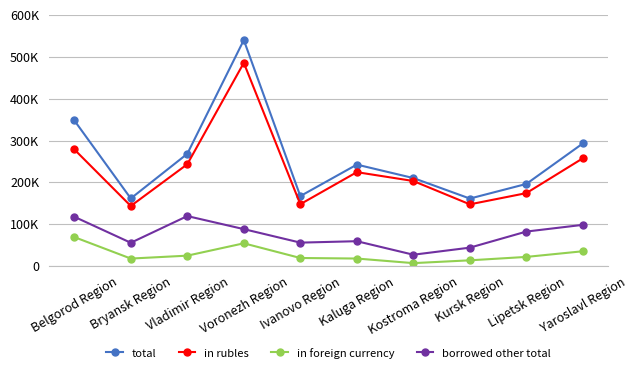

What is the difference between the maximum and minimum values in the in foreign currency series?

62212